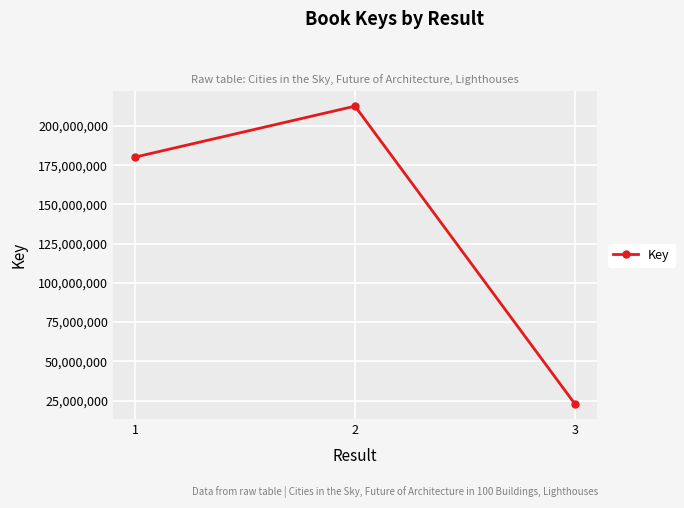

What is the difference between the values at 2 and 3?

189882173